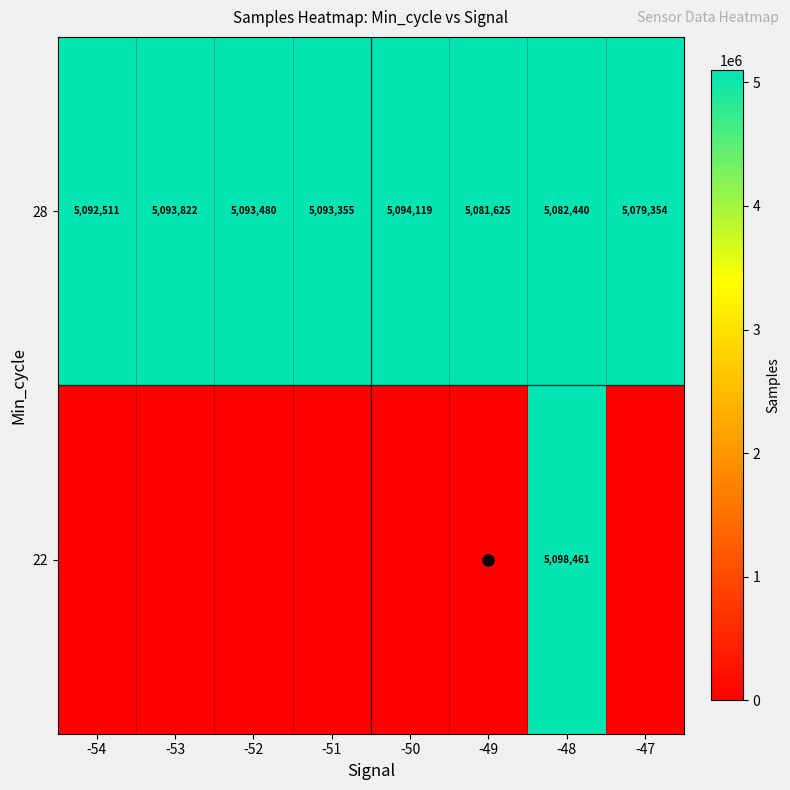

At how many categories does at least one series exceed 2744846?

8